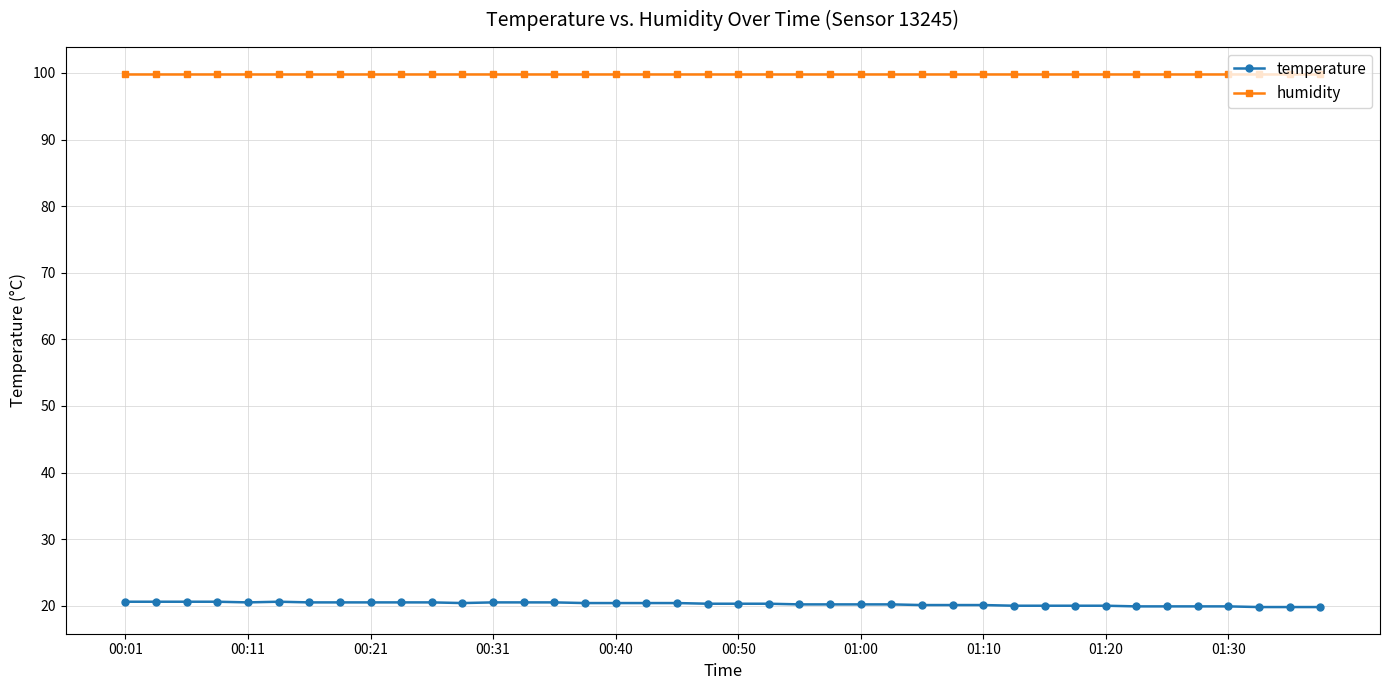

Count the number of categories in the chart.

40